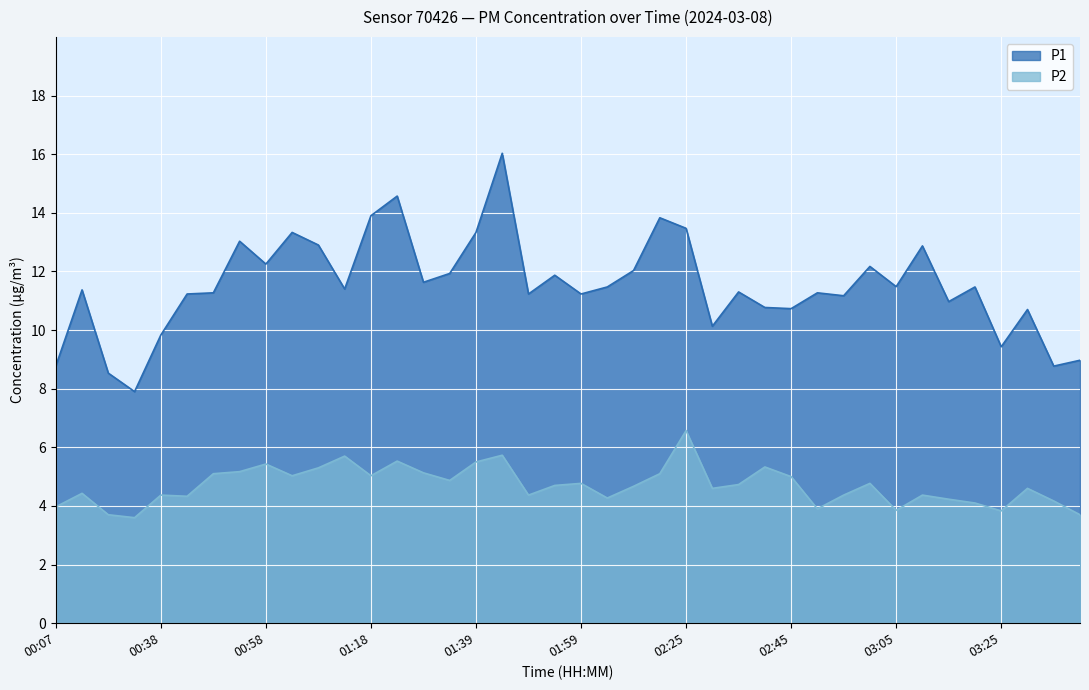

Reading right to left, transcribe all the data shown in this chart.

P1: 9.0	8.8	10.7	9.4	11.5	11.0	12.9	11.5	12.2	11.2	11.3	10.7	10.8	11.3	10.1	13.5	13.8	12.0	11.5	11.2	11.9	11.2	16.0	13.3	11.9	11.6	14.6	13.9	11.4	12.9	13.3	12.2	13.0	11.3	11.2	9.8	7.9	8.5	11.4	8.8
P2: 3.7	4.2	4.6	3.8	4.1	4.2	4.4	3.9	4.8	4.4	3.9	5.0	5.3	4.7	4.6	6.6	5.1	4.7	4.3	4.8	4.7	4.4	5.7	5.5	4.9	5.1	5.5	5.0	5.7	5.3	5.0	5.4	5.2	5.1	4.3	4.4	3.6	3.7	4.4	4.0